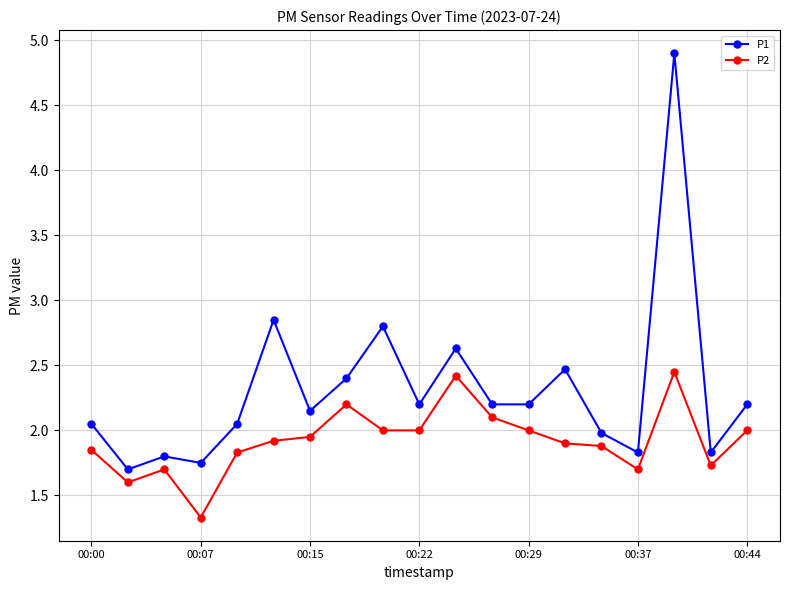

What is the value of the P2 point at the 3rd from the left?

1.7